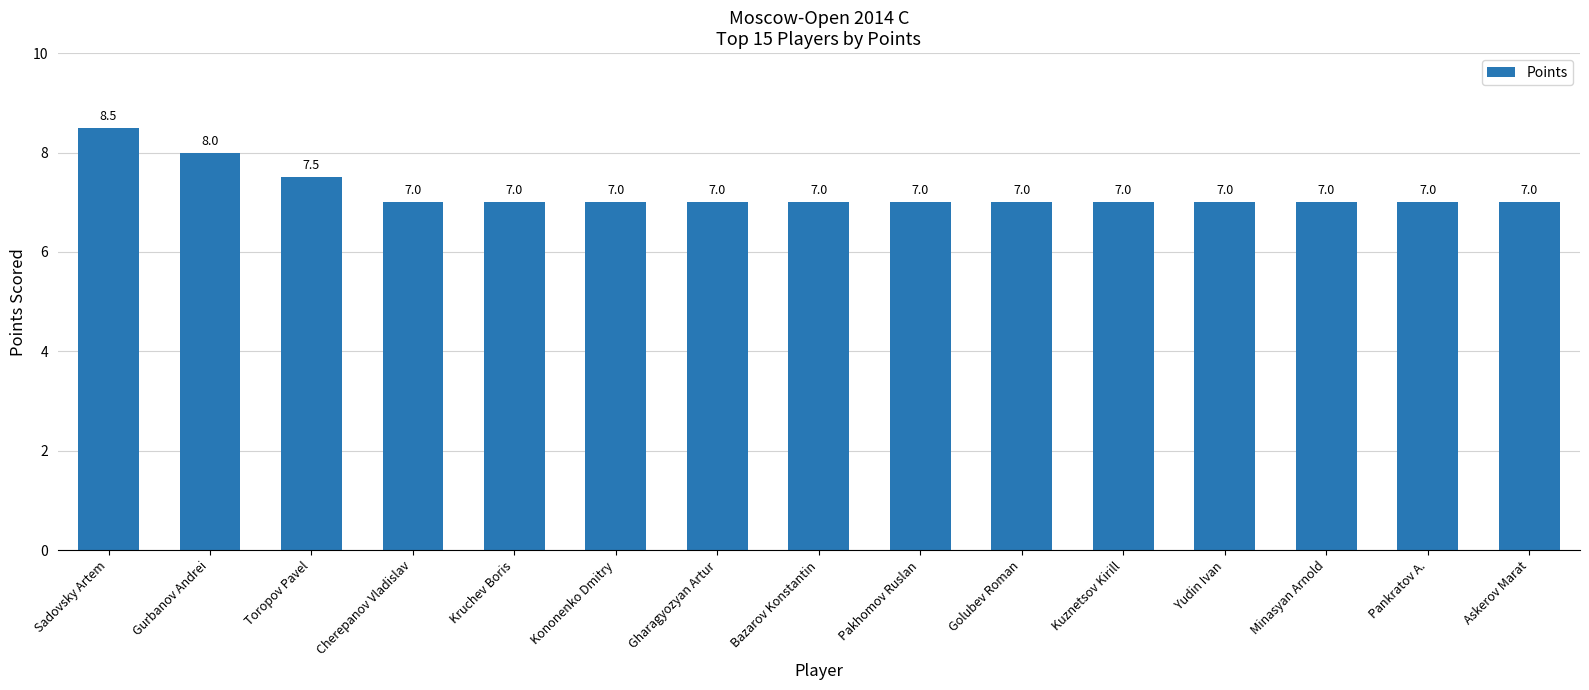

What is the greatest value displayed?

8.5